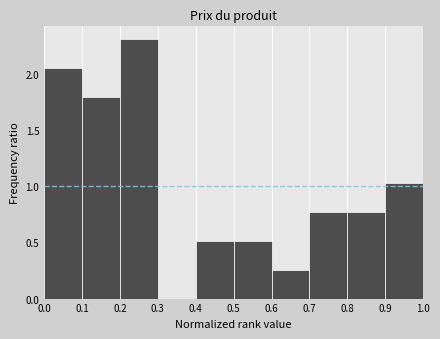

Over which range of the x-axis is the bar tallest?

0.2 to 0.3